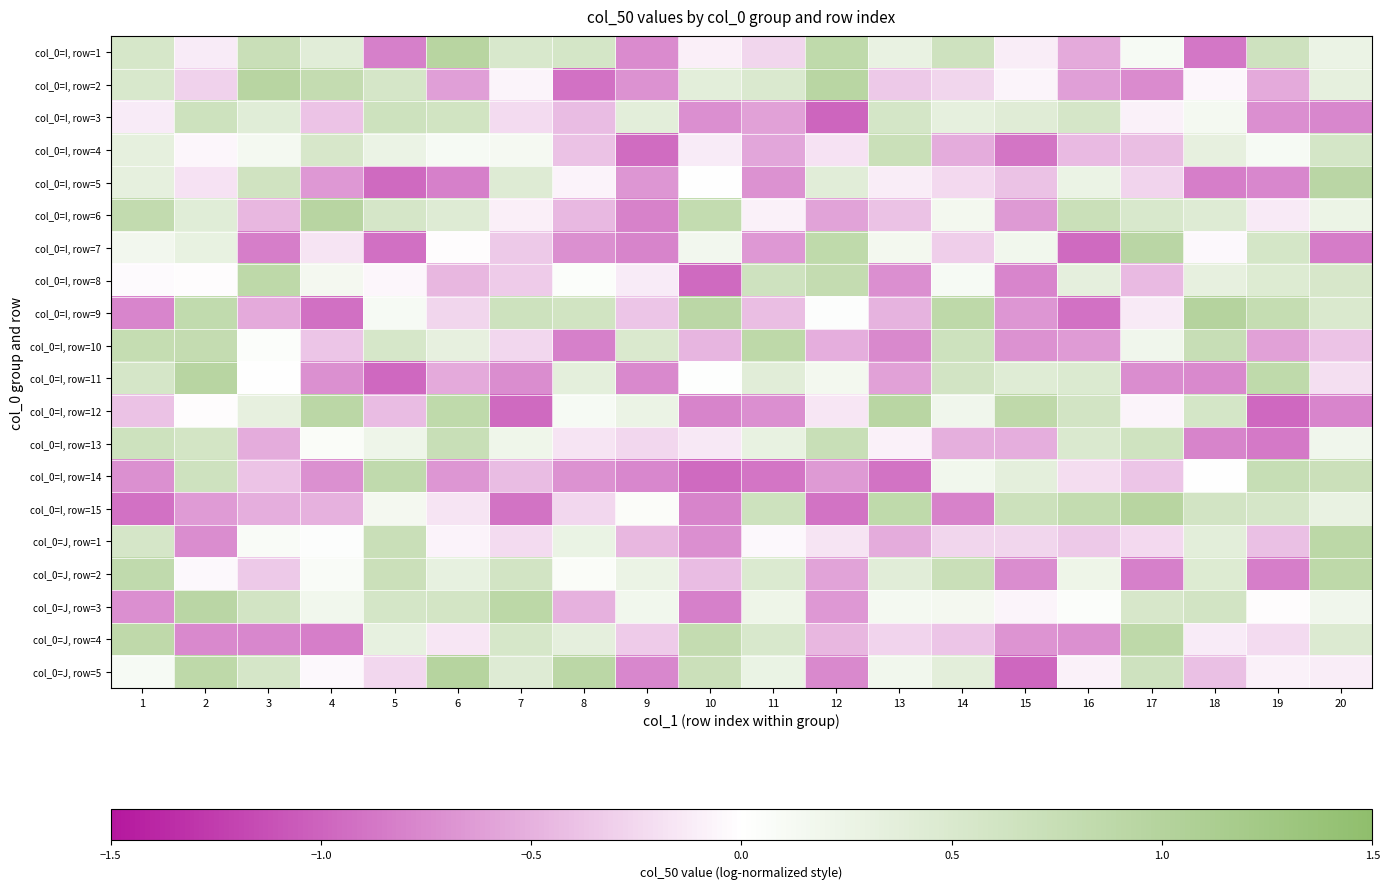

How many data points does each series have?

20